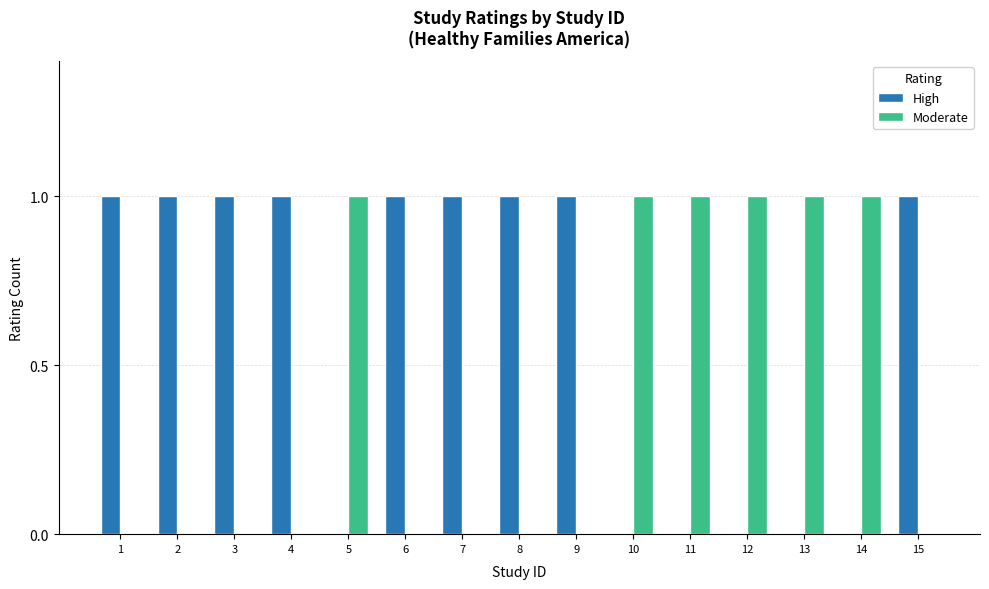

Reading left to right, extract all data points from this chart.

High: 1=1	2=1	3=1	4=1	5=0	6=1	7=1	8=1	9=1	10=0	11=0	12=0	13=0	14=0	15=1
Moderate: 1=0	2=0	3=0	4=0	5=1	6=0	7=0	8=0	9=0	10=1	11=1	12=1	13=1	14=1	15=0